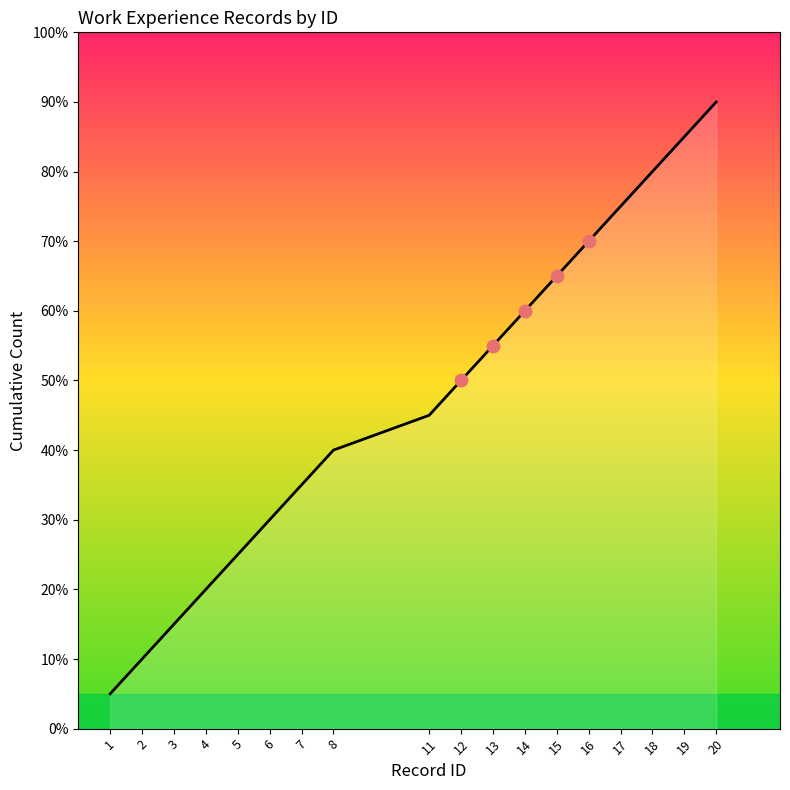

What is the ratio of the value at 14 to the value at 19?

0.7